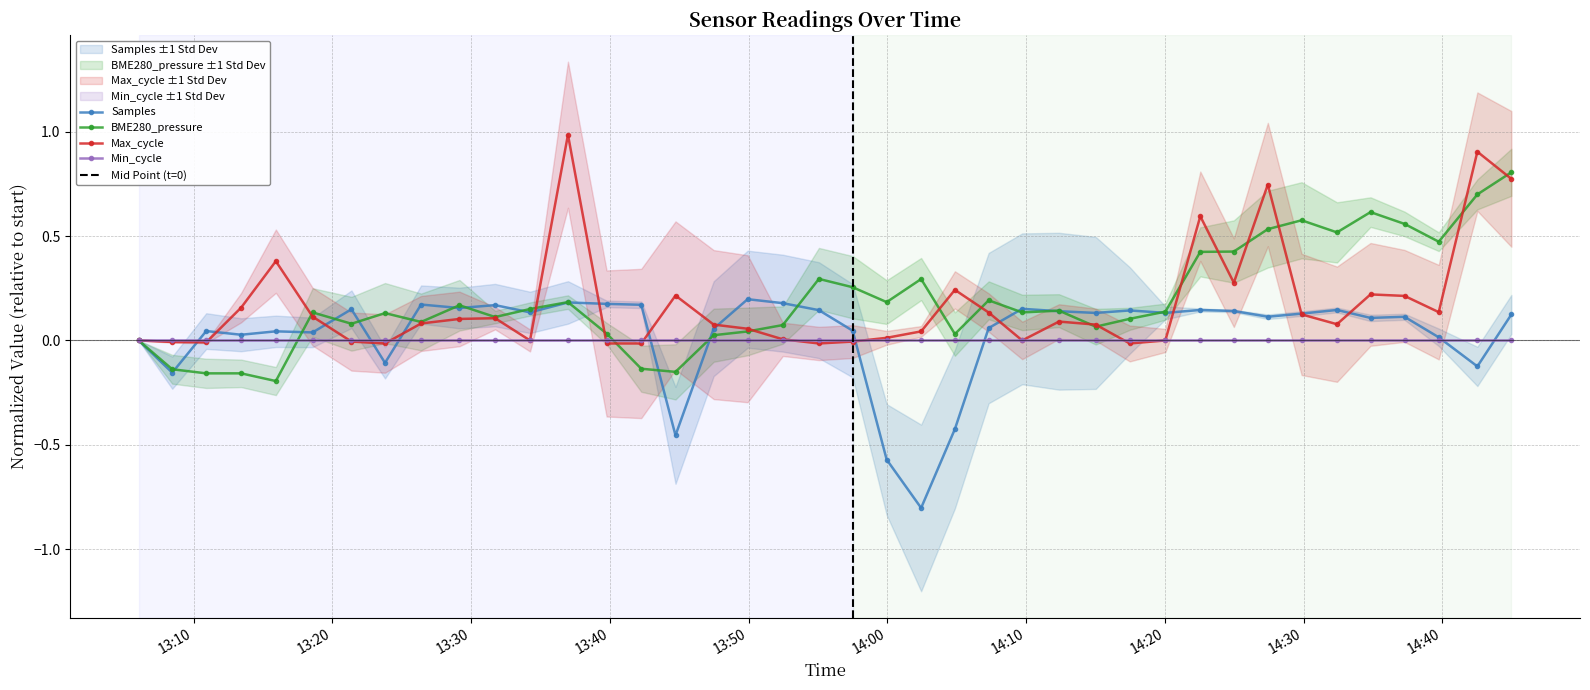

True or false: BME280_pressure has more than 2 points higher than both neighbors.

True